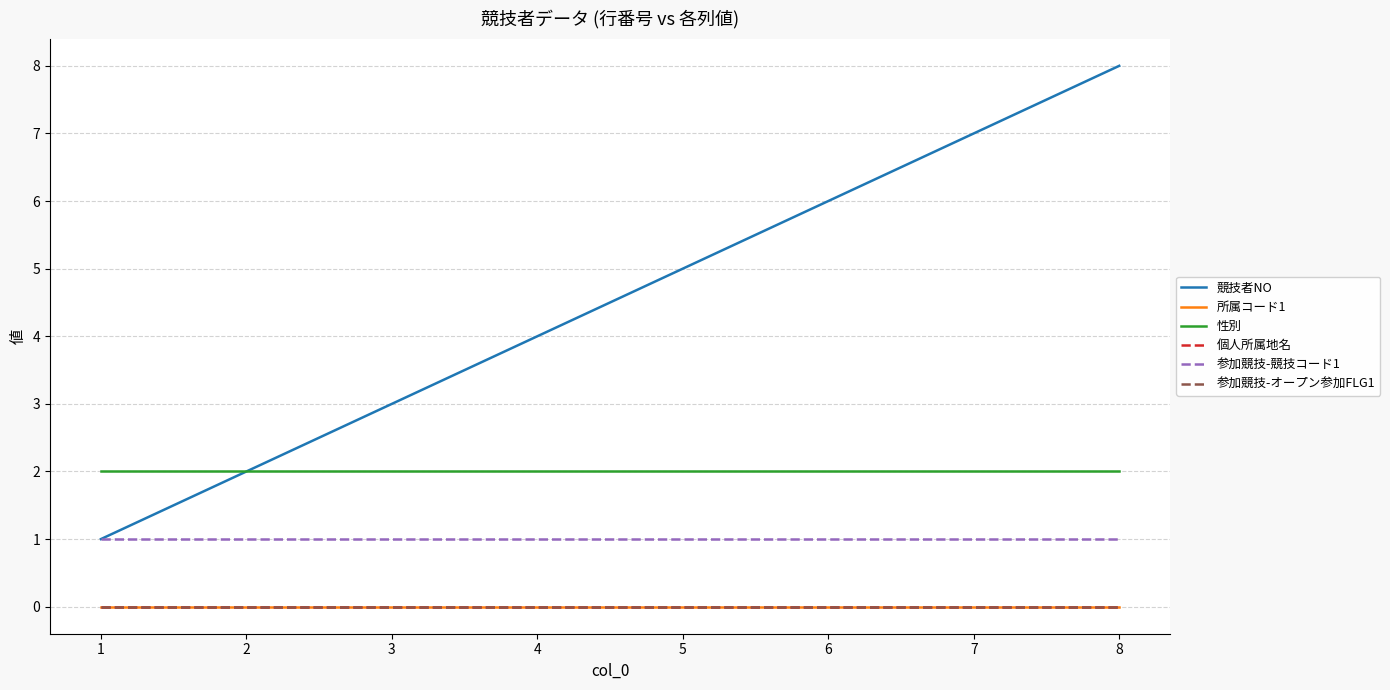

True or false: 性別 and 参加競技-オープン参加FLG1 intersect in this chart.

False